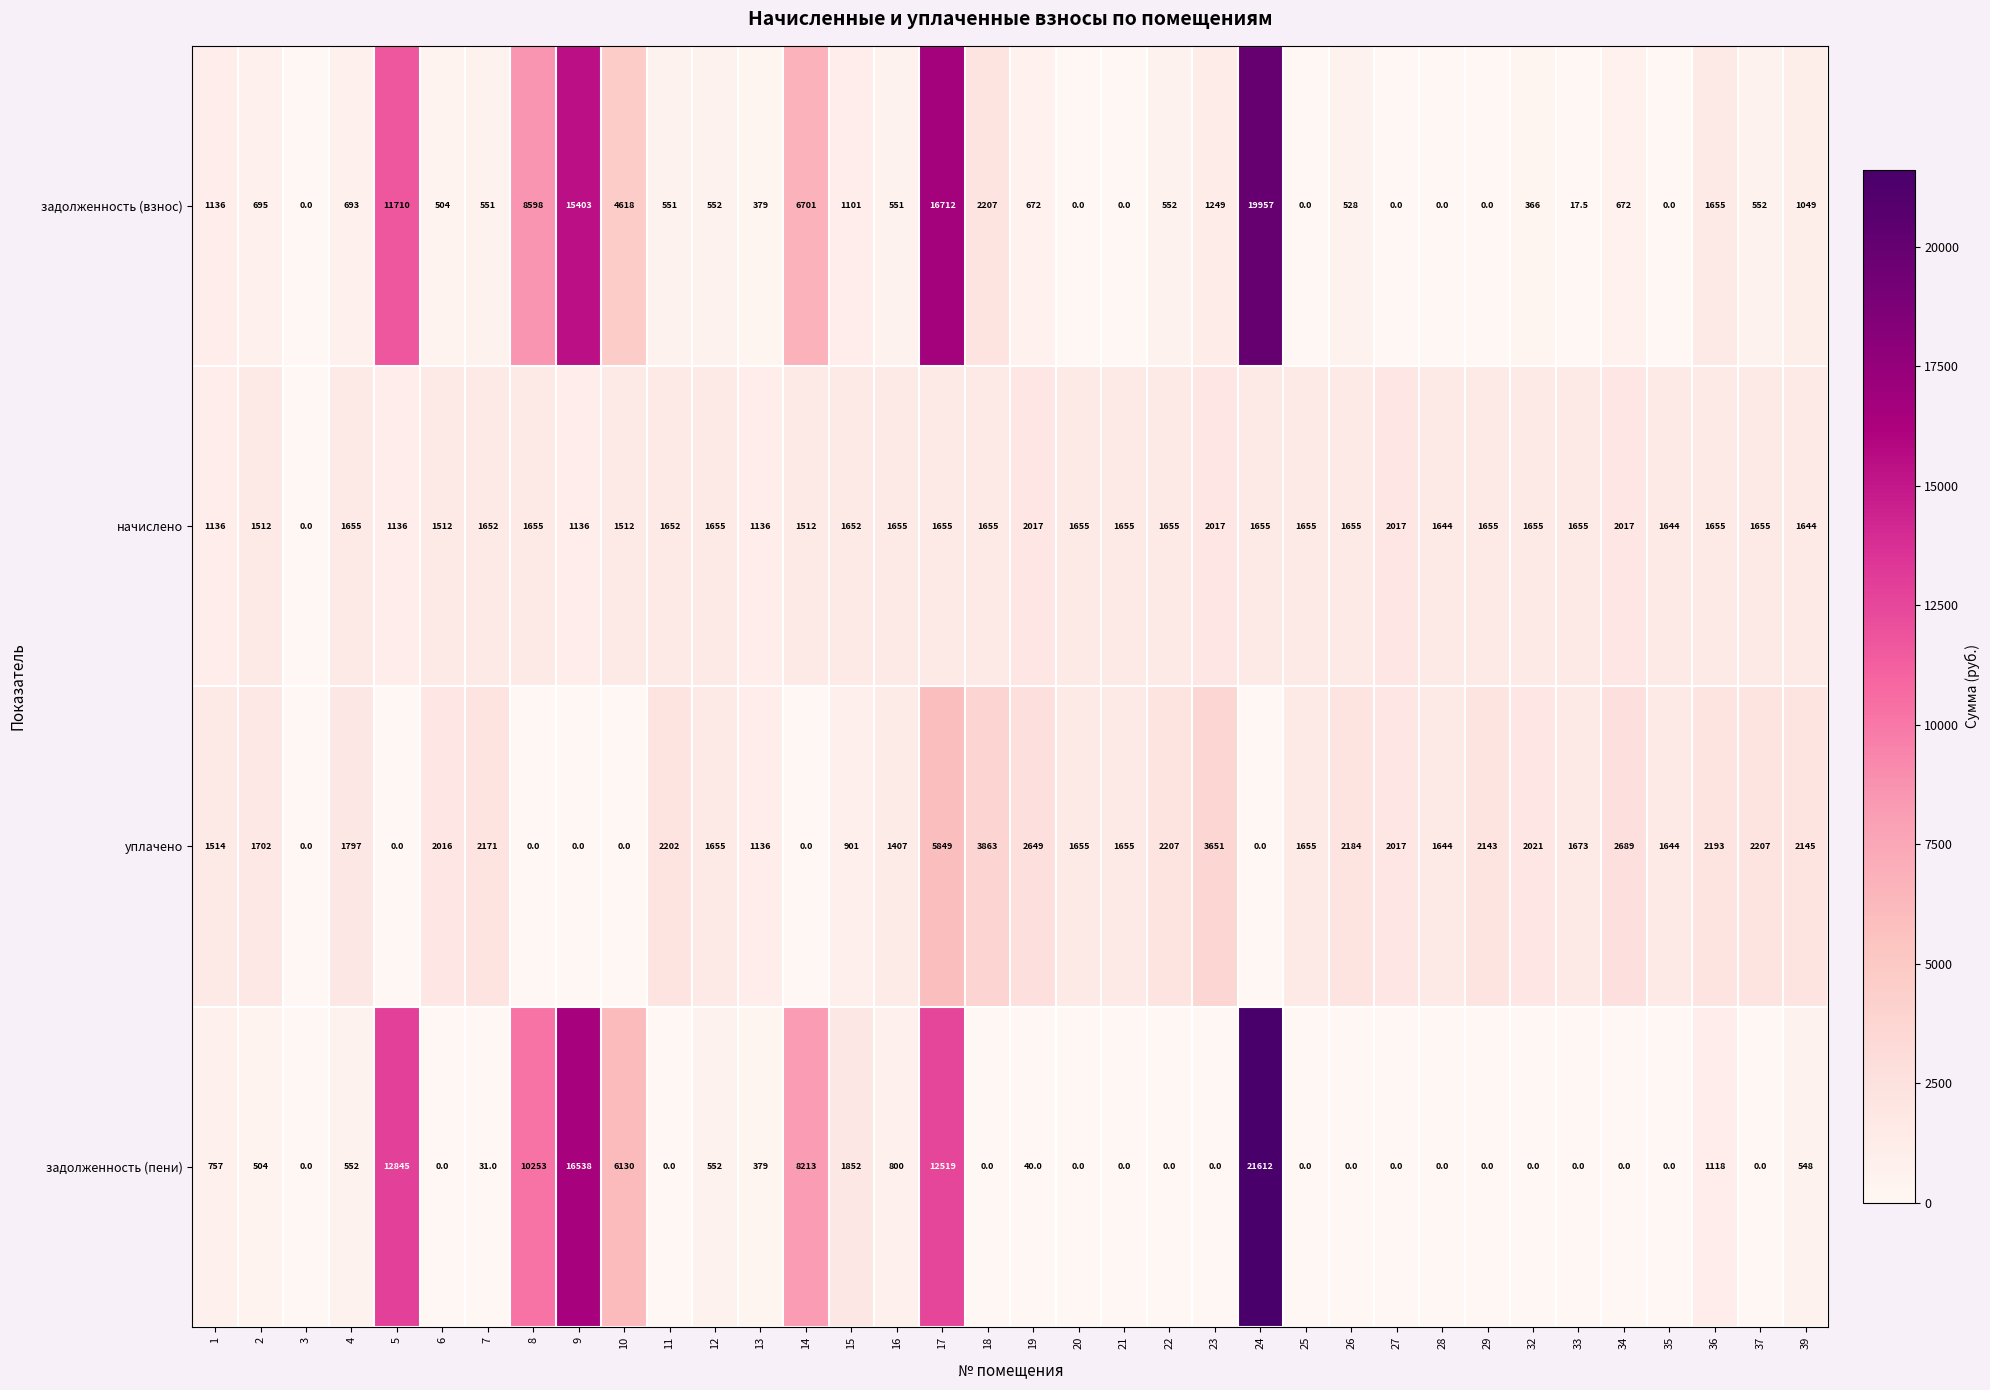

What is the maximum value shown in the chart?

21612.0